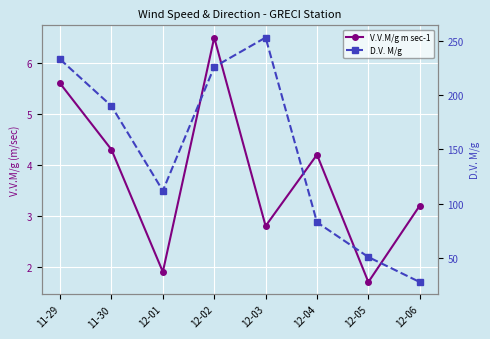

What is the sum of the D.V. M/g values at 12-06 and 12-05?

79.0